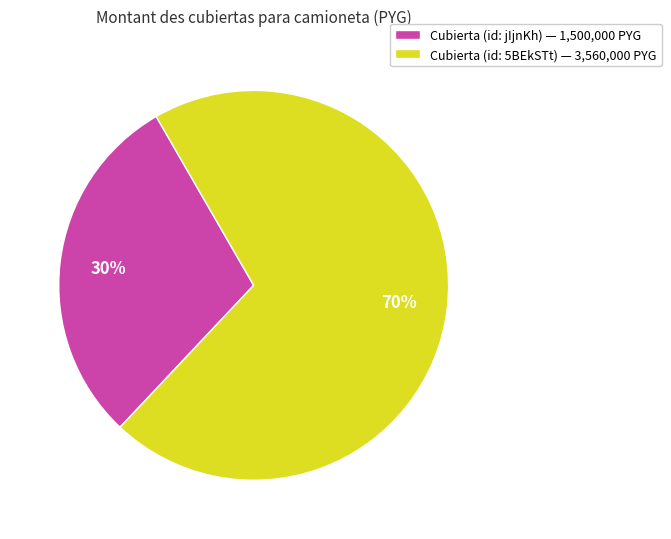

Count the number of slices in the pie.

2